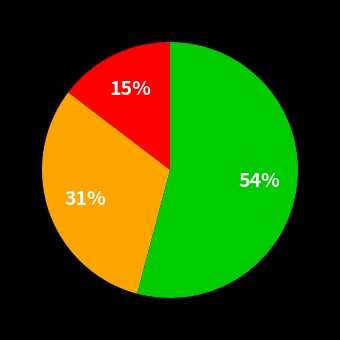

How many segments does this pie chart have?

3